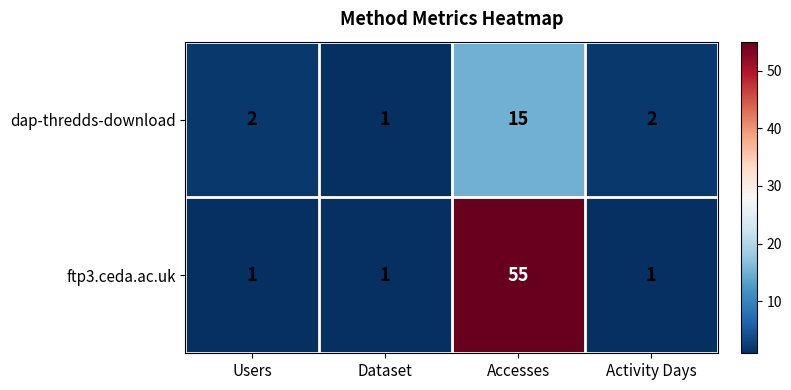

What is the sum of all dap-thredds-download values?

20